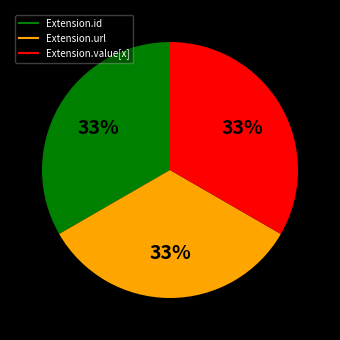

To the nearest percent, what is the average slice percentage?

33%